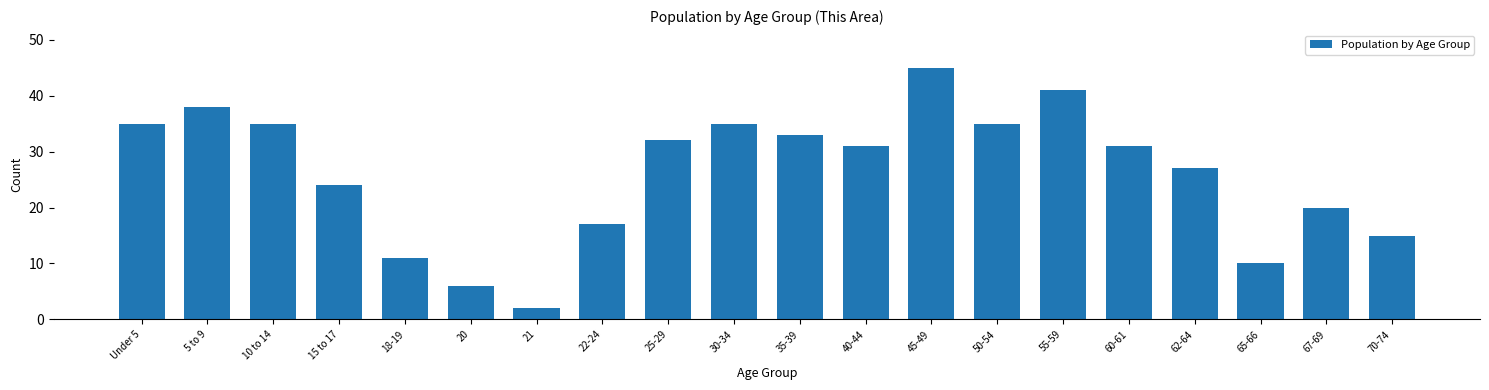

Reading left to right, transcribe all the data shown in this chart.

Under 5=35	5 to 9=38	10 to 14=35	15 to 17=24	18-19=11	20=6	21=2	22-24=17	25-29=32	30-34=35	35-39=33	40-44=31	45-49=45	50-54=35	55-59=41	60-61=31	62-64=27	65-66=10	67-69=20	70-74=15